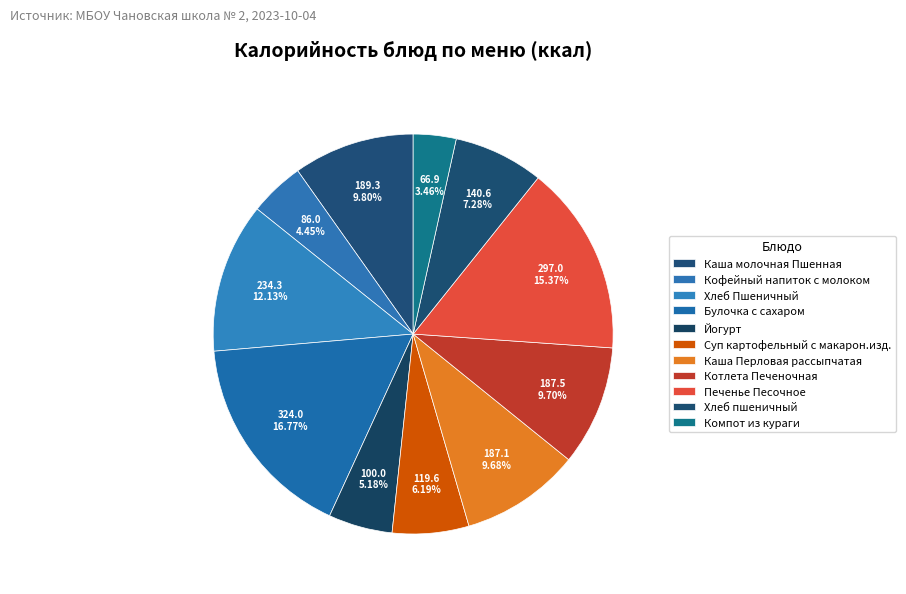

What is the smallest slice in the pie chart?

Компот из кураги